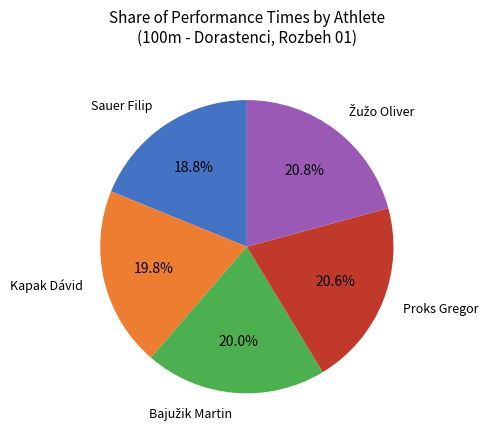

Does any single category account for the majority?

No